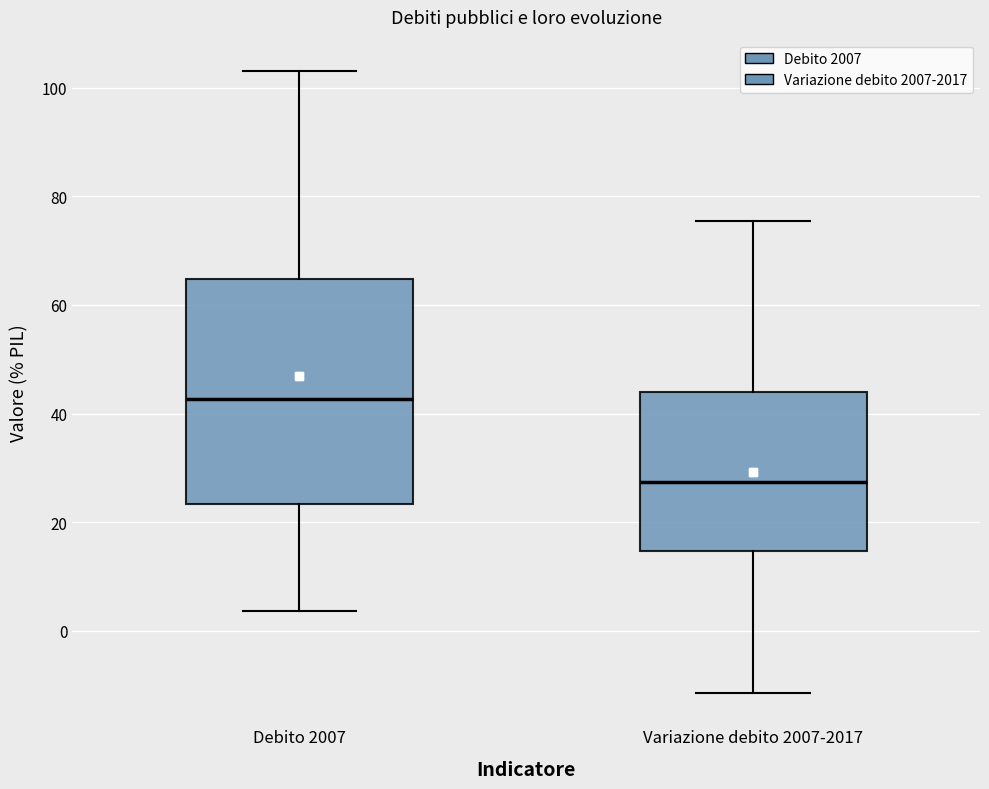

Reading left to right, transcribe this box plot: for each box, give where its median line is, the range the box spans, and where its two whiskers end, as read against the y-axis. The values are not printed on the chart, so give them approximately, as read against the axis.

Debito 2007: median 42, box 24 to 64, whiskers 4 to 104
Variazione debito 2007-2017: median 28, box 14 to 44, whiskers -12 to 76